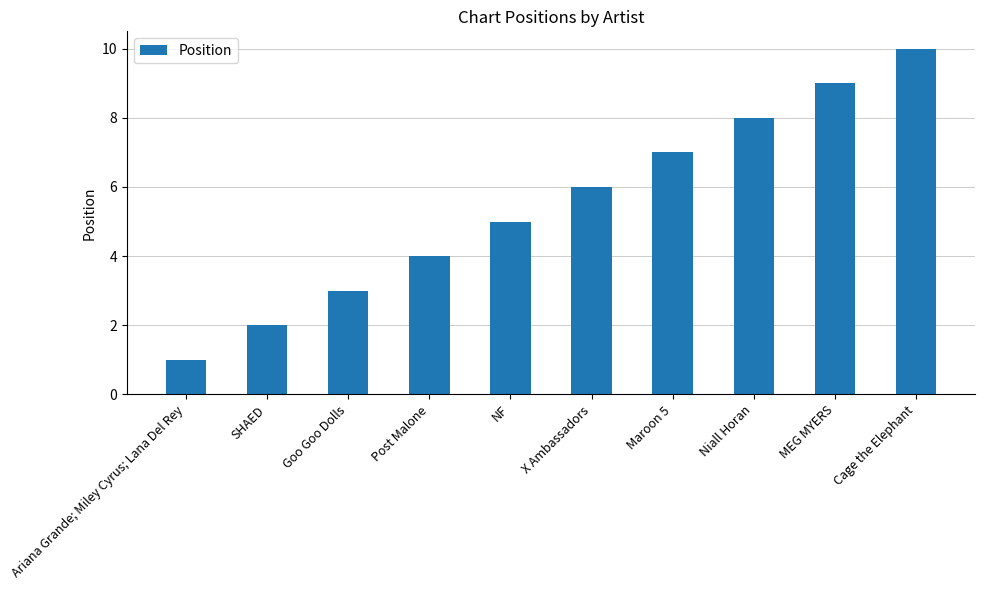

Rank the categories by value from lowest to highest.

Ariana Grande; Miley Cyrus; Lana Del Rey, SHAED, Goo Goo Dolls, Post Malone, NF, X Ambassadors, Maroon 5, Niall Horan, MEG MYERS, Cage the Elephant